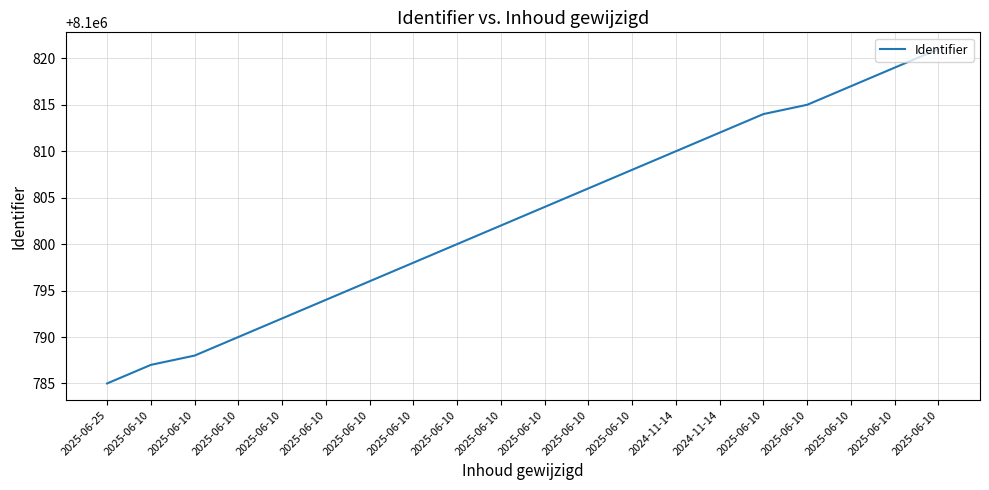

How many lines are shown in the chart?

1